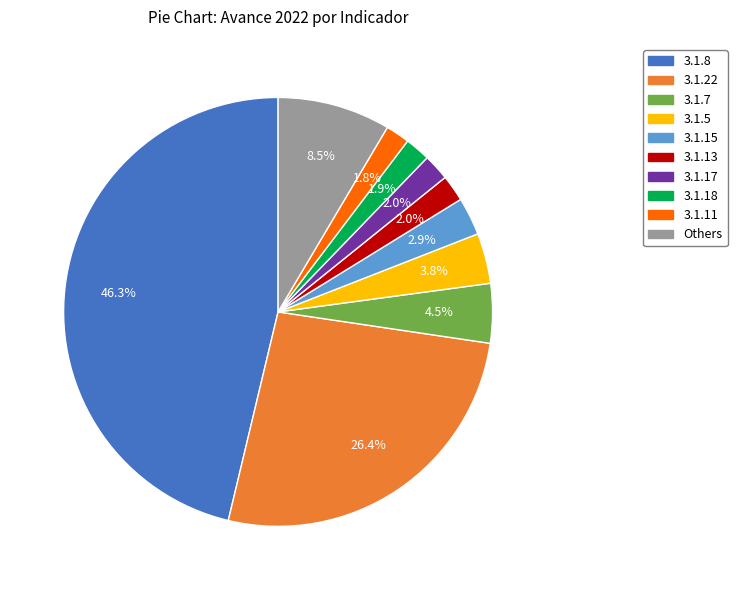

Is there any slice that represents more than half of the pie?

No